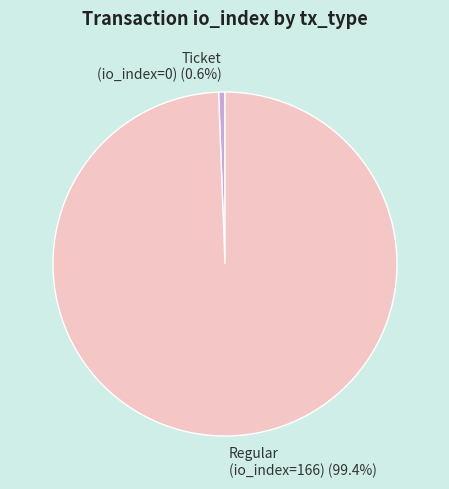

What is the majority slice?

Regular (io_index=166)